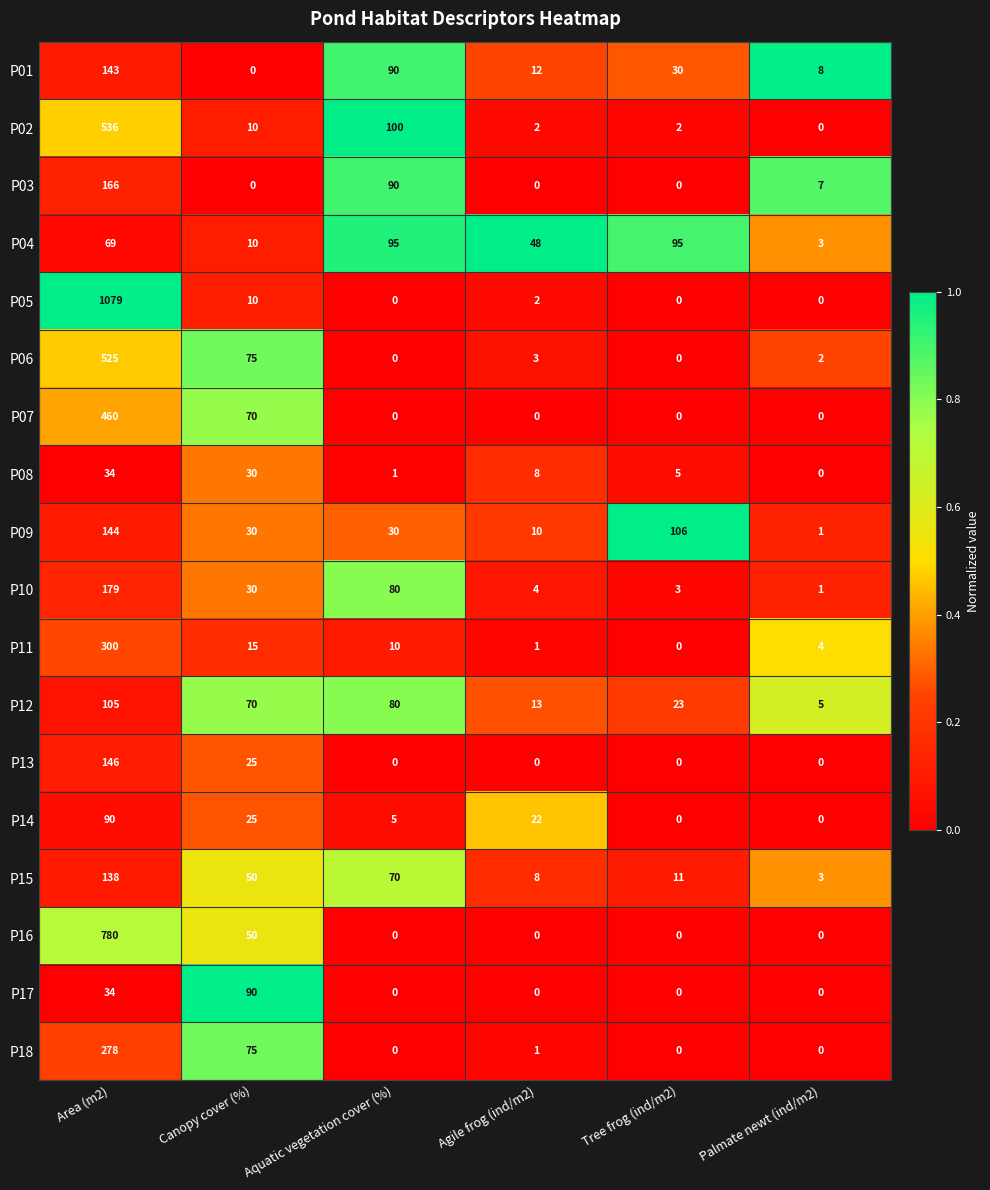

What is the difference between the maximum and minimum values in the P15 series?

135